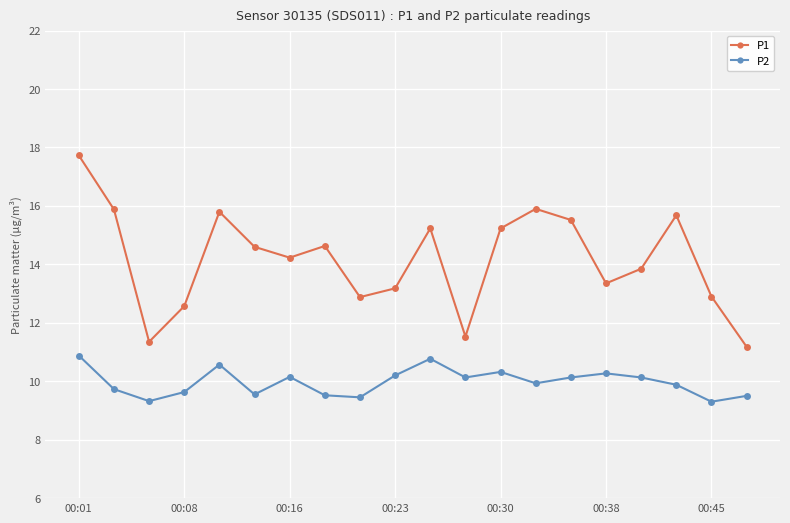

List the series in order of their peak value, highest first.

P1, P2